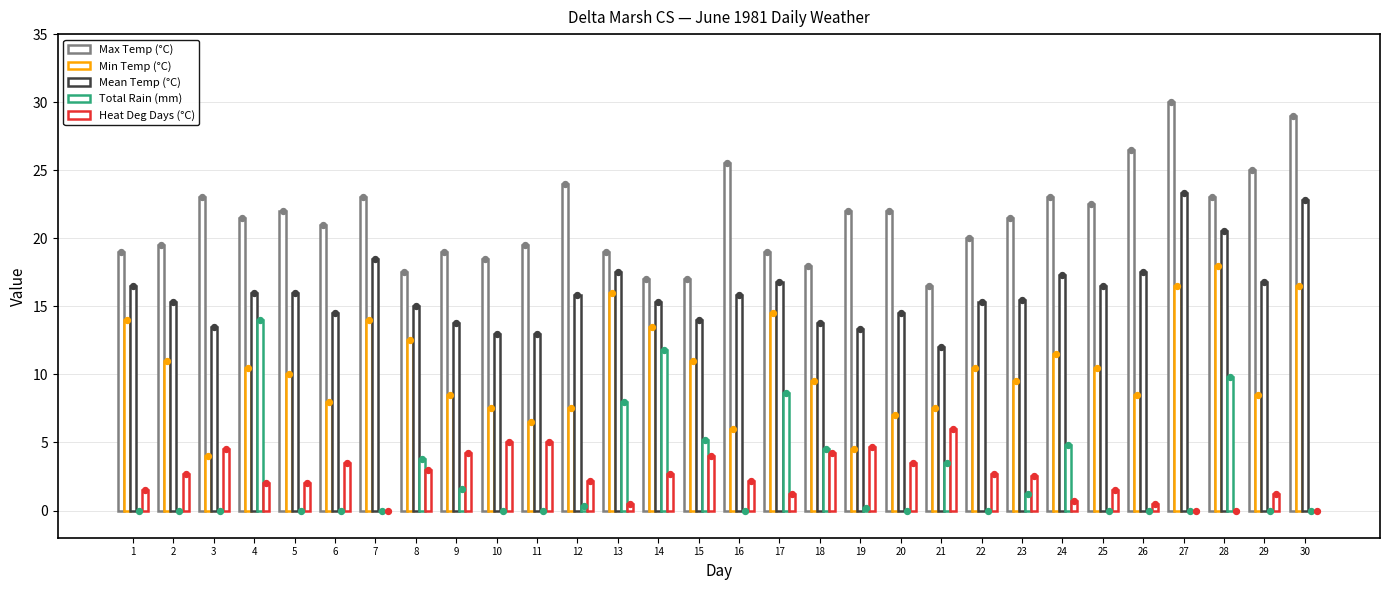

Which series contains the highest Y value?

Max Temp (°C)